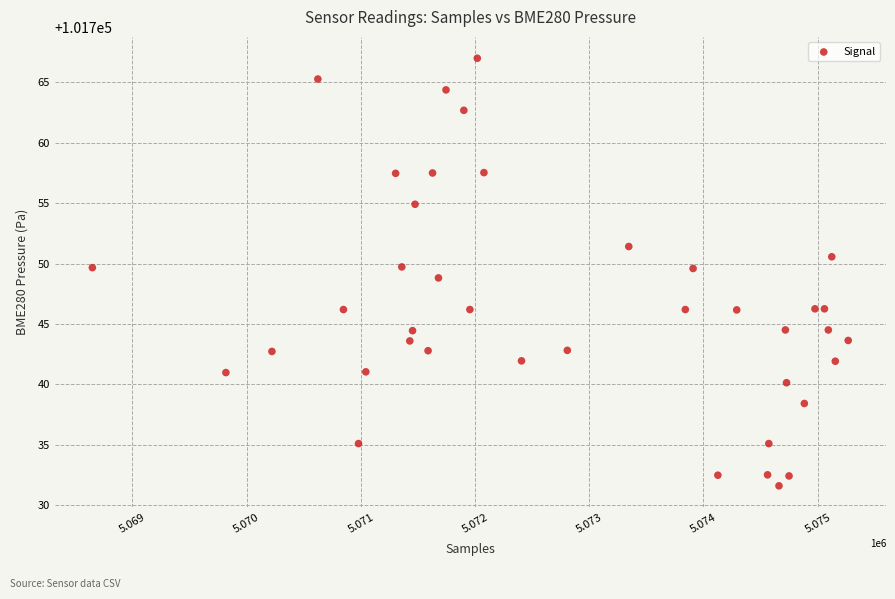

What is the range of X values (max minus min)?

6617.0